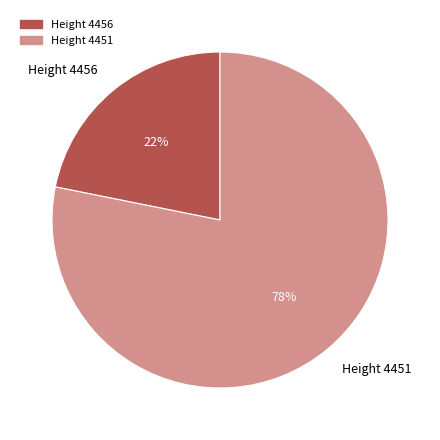

Rank the categories by value from highest to lowest.

Height 4451, Height 4456